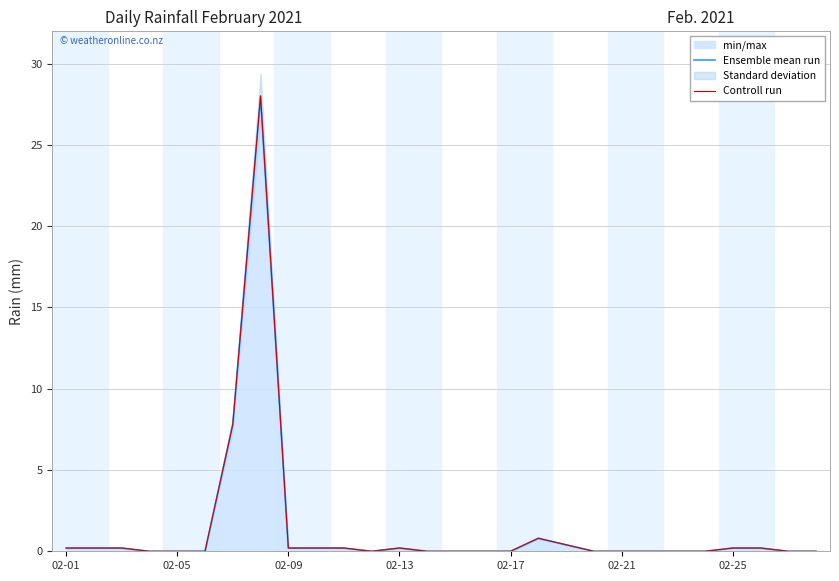

The value of Controll run at 02-17 is 0.0. True or false?

True